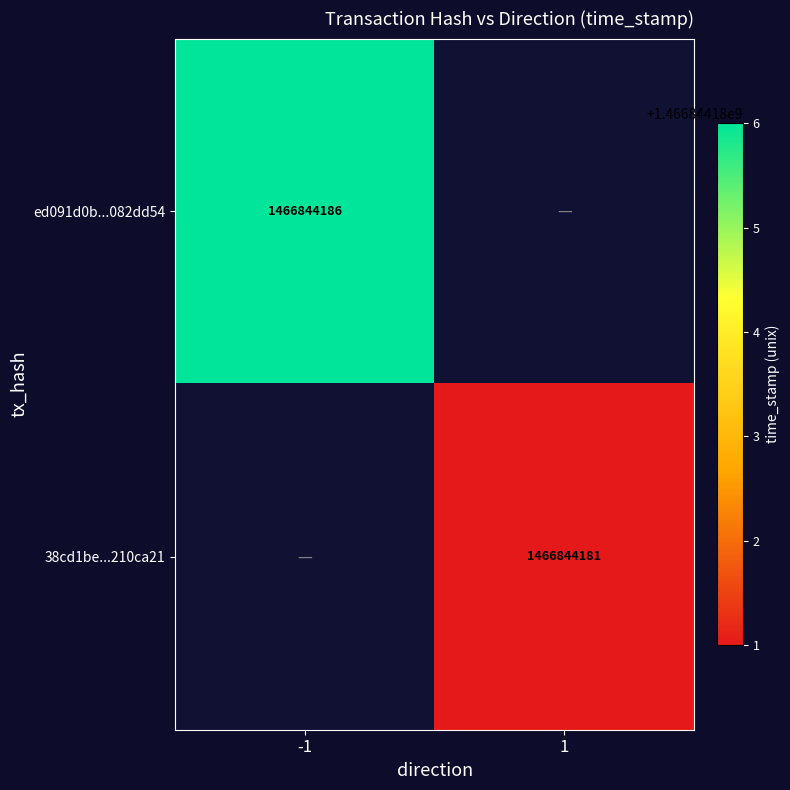

What is the sum of the 38cd1be035b943f850b15045853250cf210ca21 values at direction_-1 and direction_1?

1466844181